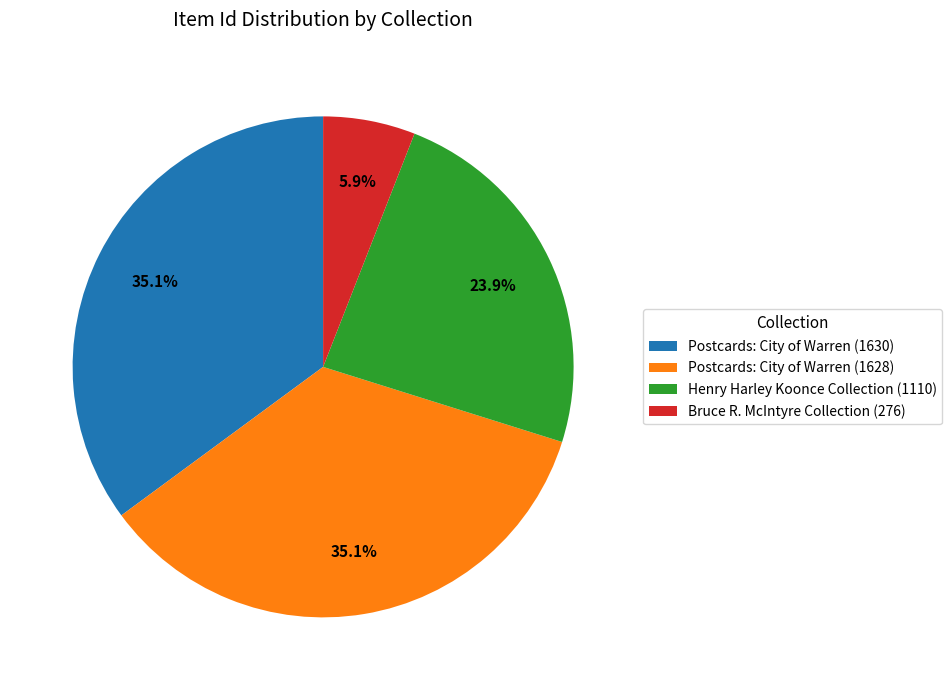

Is the sum of Postcards: City of Warren (1628) and Bruce R. McIntyre Collection (276) greater than half?

No